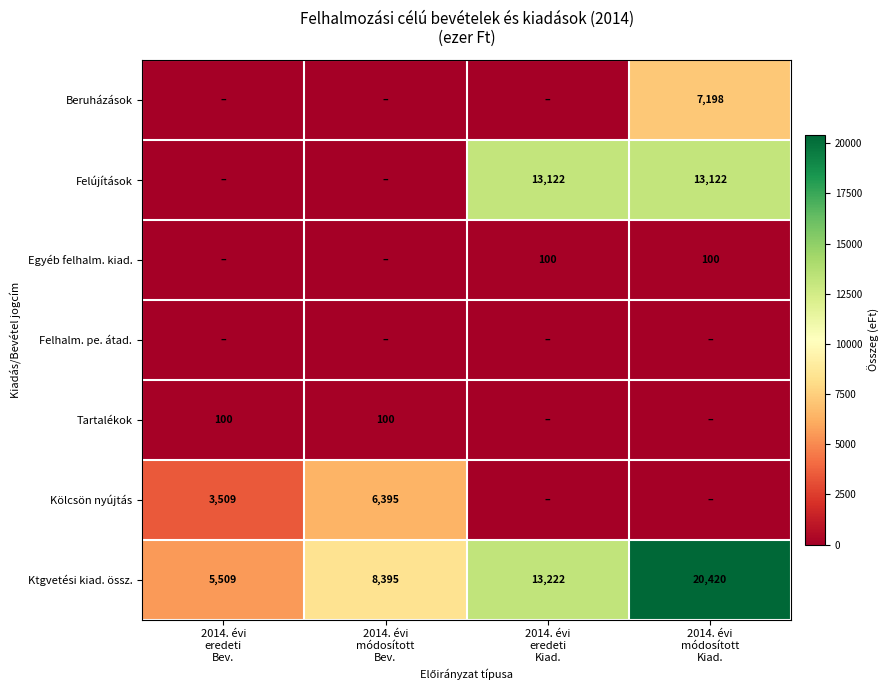

What is the greatest value displayed?

20420